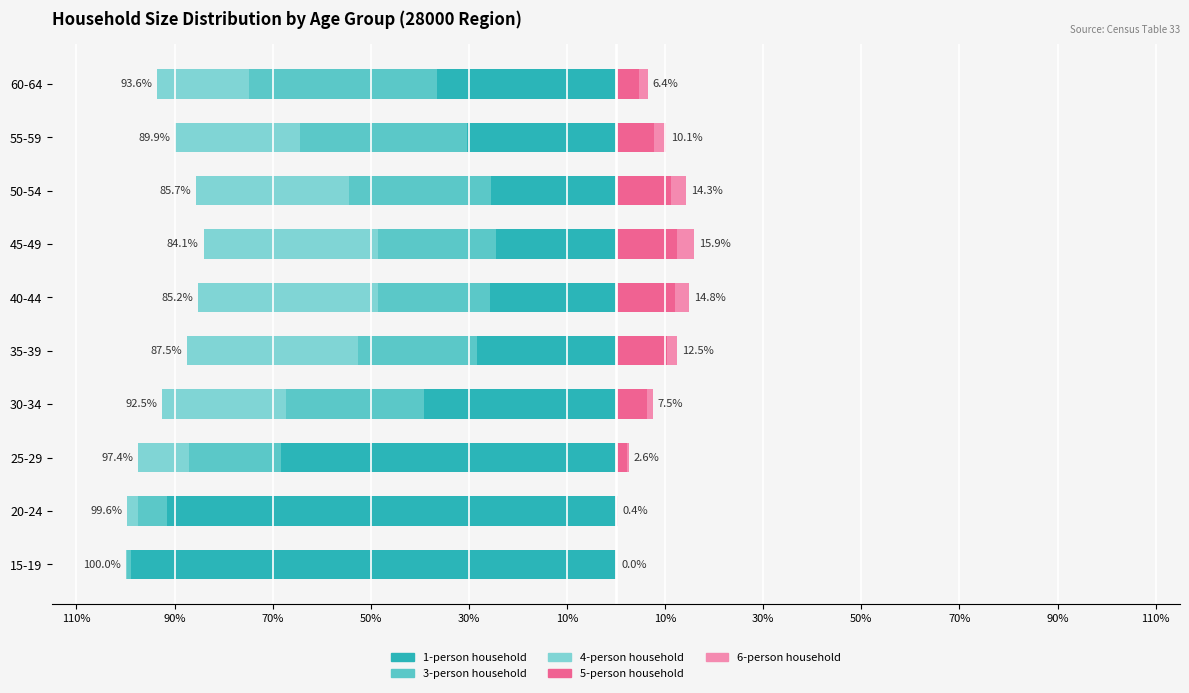

How many categories are shown in the chart?

10